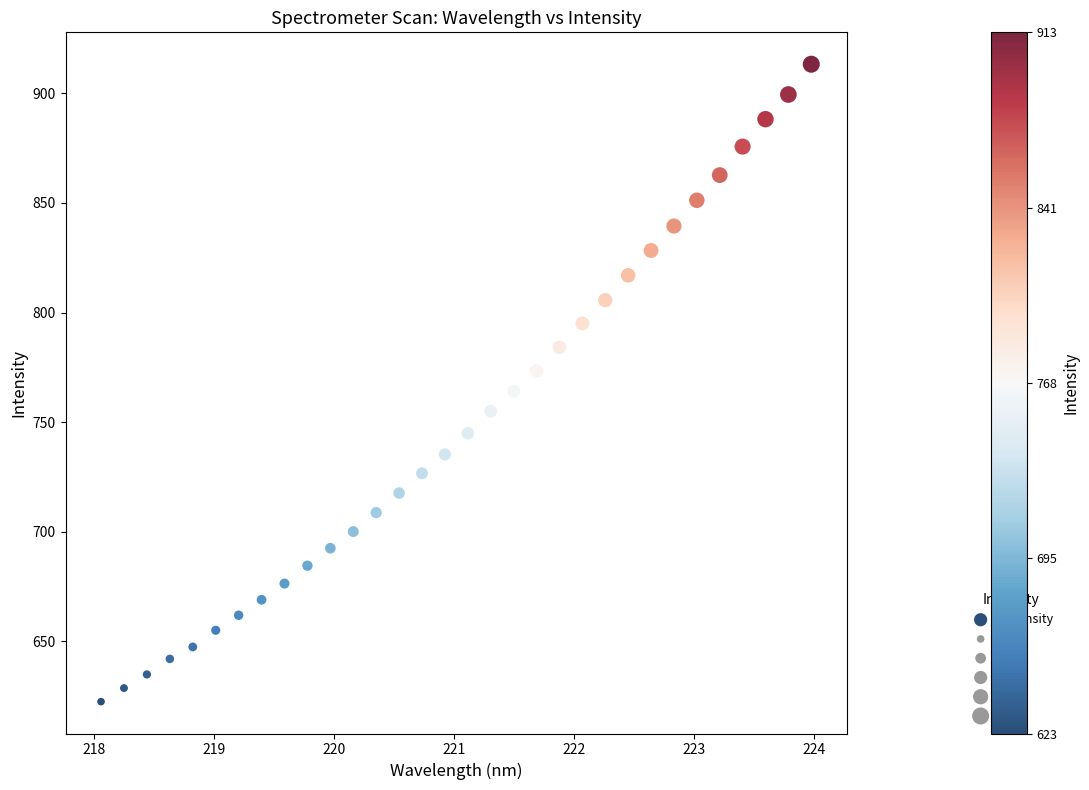

What is the range of Y values (max minus min)?

290.7